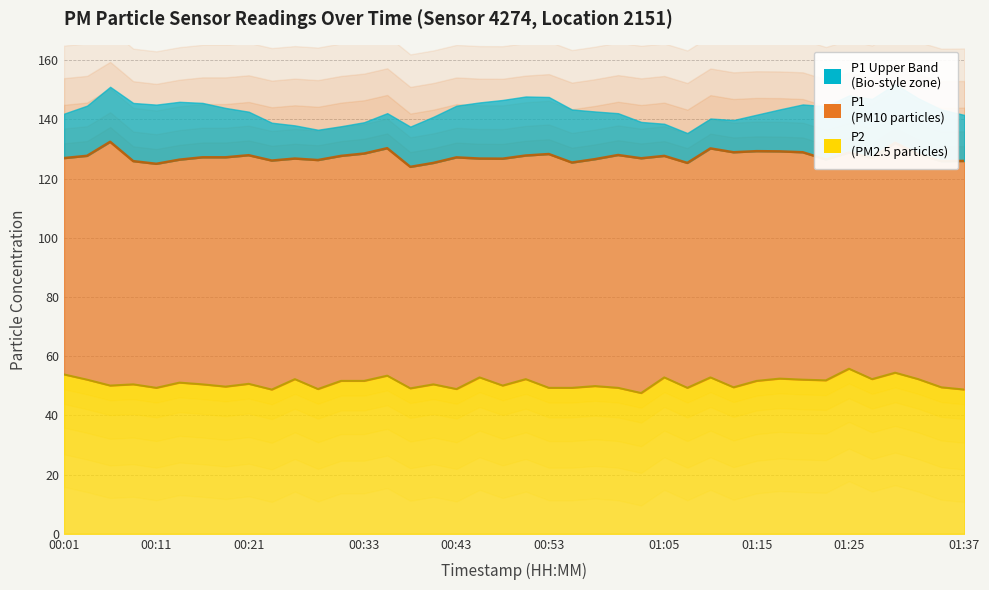

Where is the first local minimum for P2?

00:06